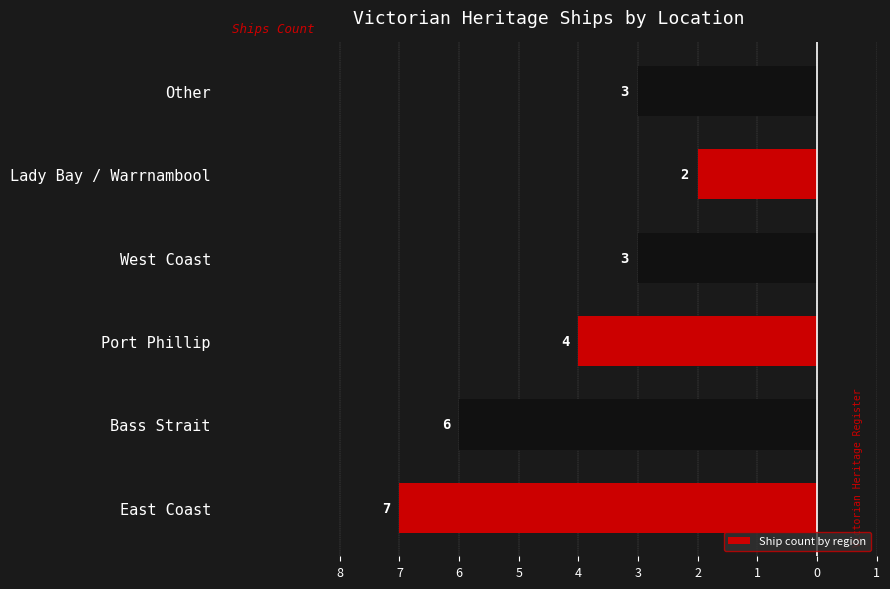

Are the bars horizontal?

Yes